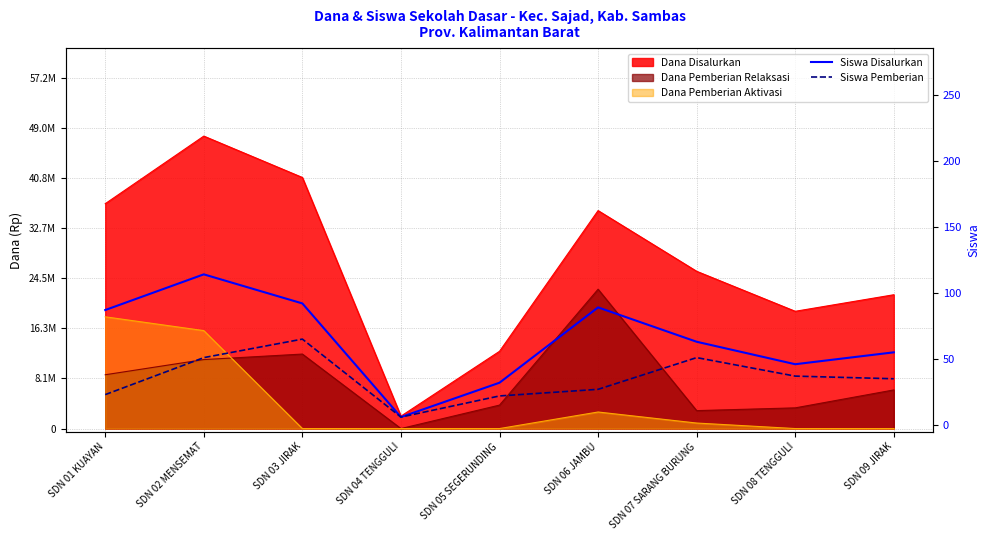

Where is Siswa Pemberian nearest to the value 35?

SDN 09 JIRAK